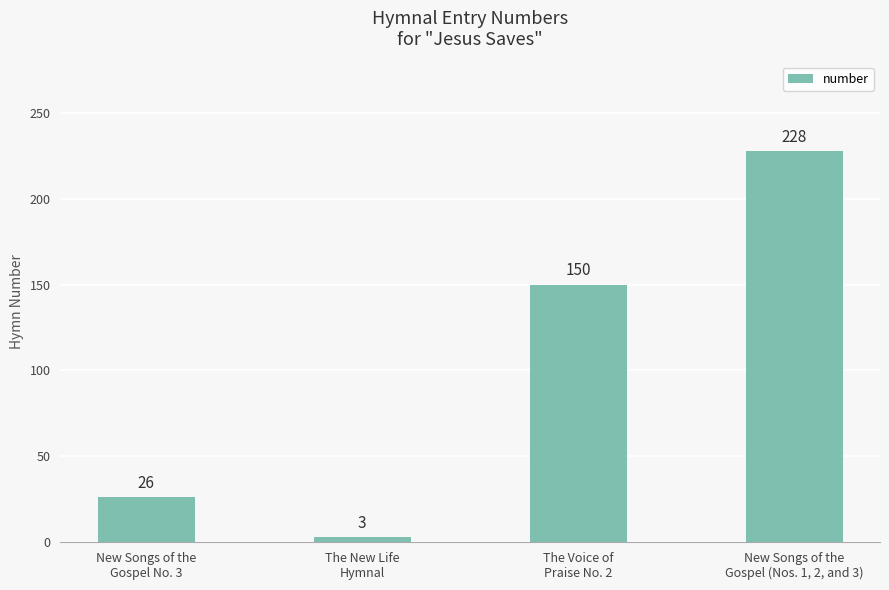

Where is the data nearest to the value 115?

The Voice of
Praise No. 2